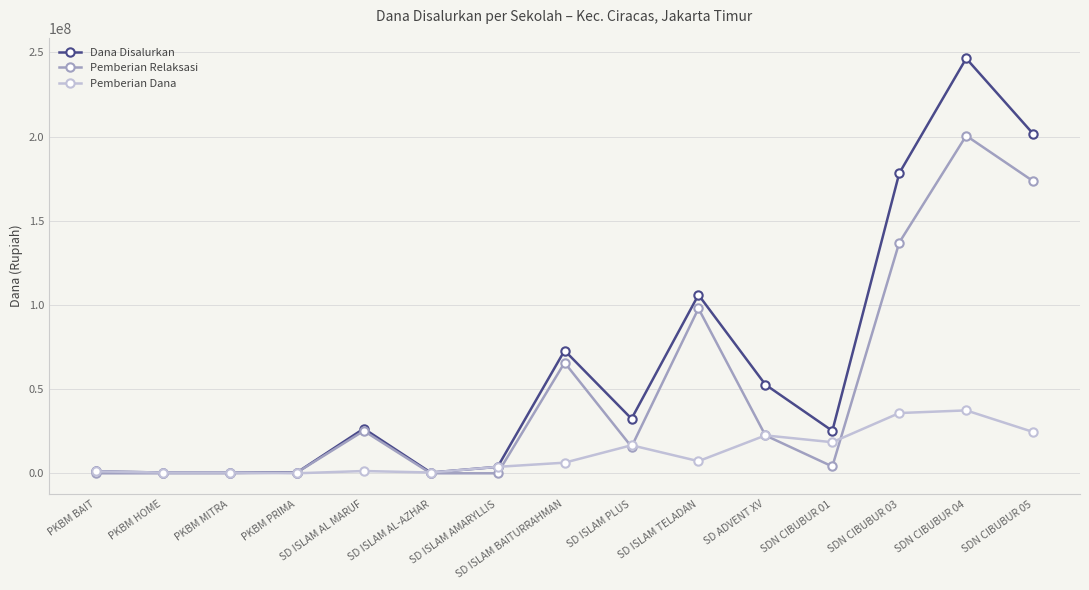

What is the total value across all series at PKBM BAIT?

2250000